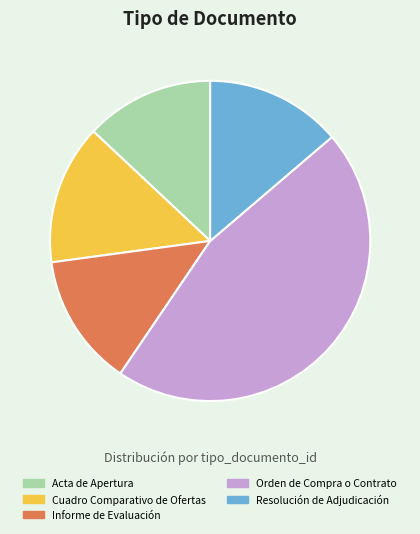

Which has a higher value, Cuadro Comparativo de Ofertas or Acta de Apertura?

Cuadro Comparativo de Ofertas